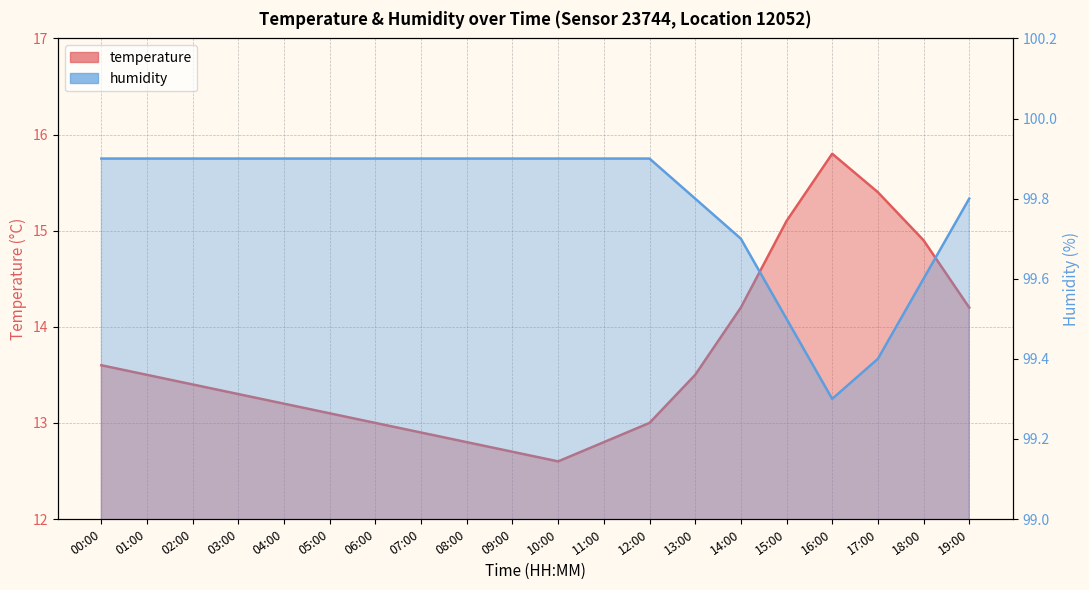

List the series in order of their overall mean, lowest first.

temperature, humidity